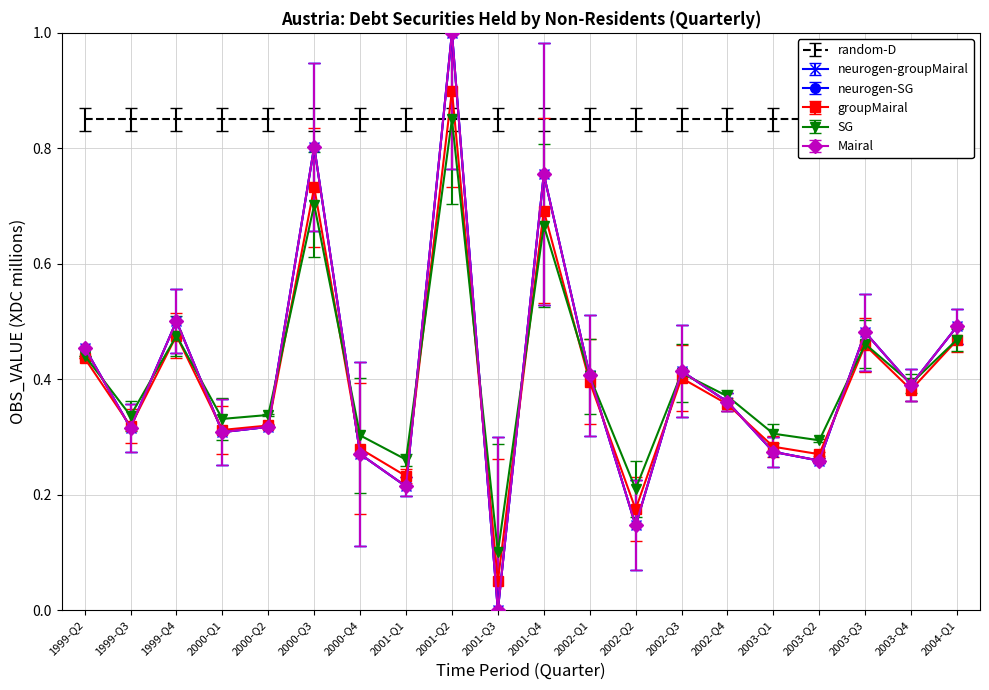

Reading left to right, what are all the values shown in this chart?

Debt securities (OBS_VALUE): 1999-Q2=0.5	1999-Q3=0.3	1999-Q4=0.5	2000-Q1=0.3	2000-Q2=0.3	2000-Q3=0.8	2000-Q4=0.3	2001-Q1=0.2	2001-Q2=1.0	2001-Q3=0.0	2001-Q4=0.8	2002-Q1=0.4	2002-Q2=0.1	2002-Q3=0.4	2002-Q4=0.4	2003-Q1=0.3	2003-Q2=0.3	2003-Q3=0.5	2003-Q4=0.4	2004-Q1=0.5
Annual values (scaled): 1999-Q2=0.5	1999-Q3=0.3	1999-Q4=0.5	2000-Q1=0.3	2000-Q2=0.3	2000-Q3=0.8	2000-Q4=0.3	2001-Q1=0.2	2001-Q2=1.0	2001-Q3=0.0	2001-Q4=0.8	2002-Q1=0.4	2002-Q2=0.1	2002-Q3=0.4	2002-Q4=0.4	2003-Q1=0.3	2003-Q2=0.3	2003-Q3=0.5	2003-Q4=0.4	2004-Q1=0.5